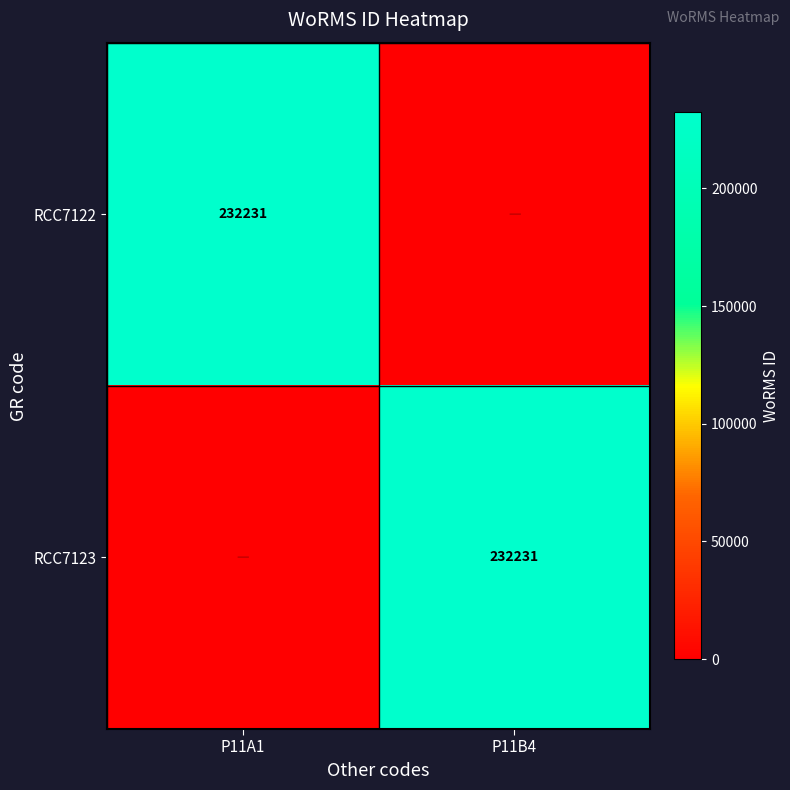

The RCC7123 series shows 147991 at P11B4. True or false?

False